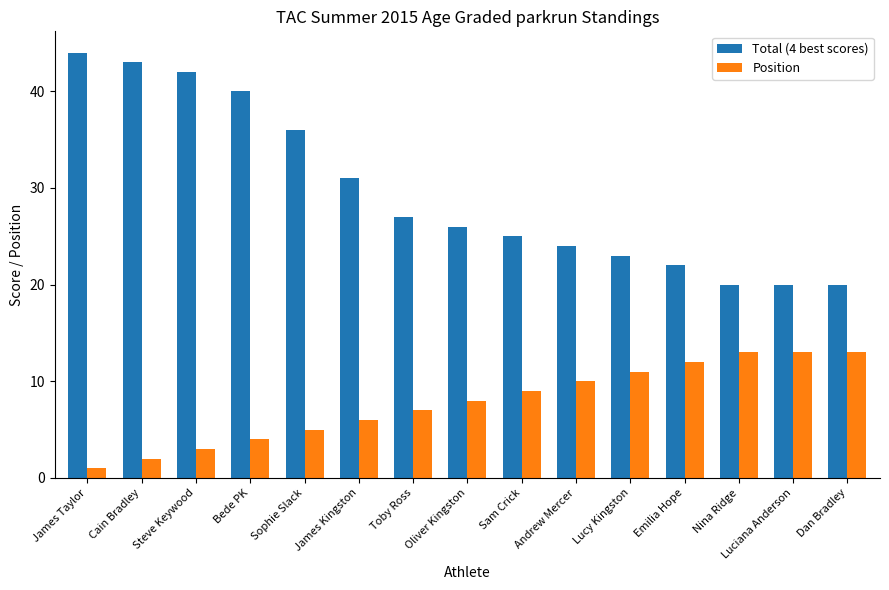

Which series has the largest range (max minus min)?

Total (4 best scores)